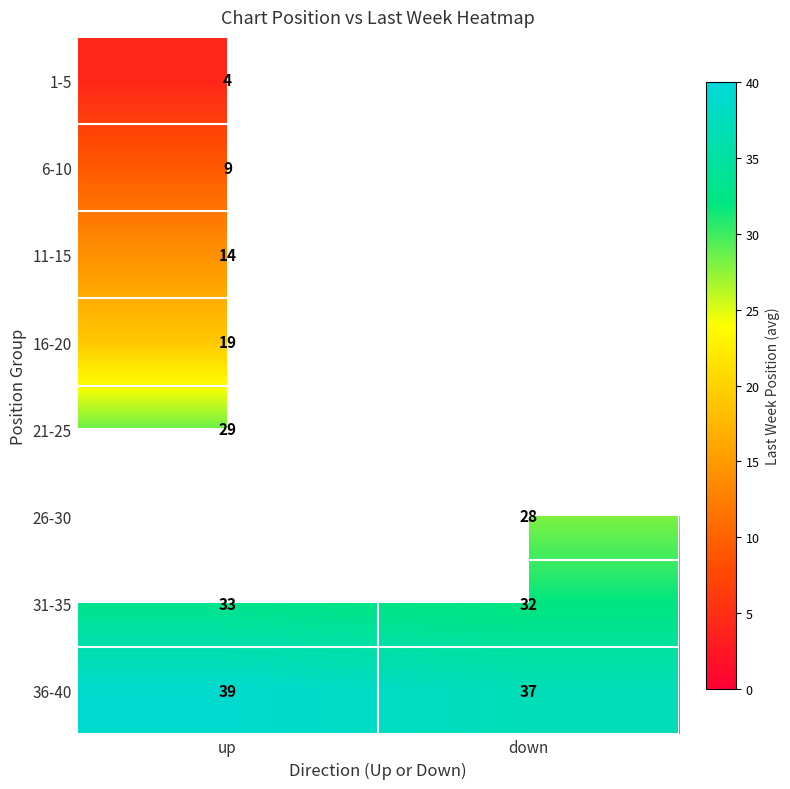

What is the lowest value of the 6-10 series?

9.1